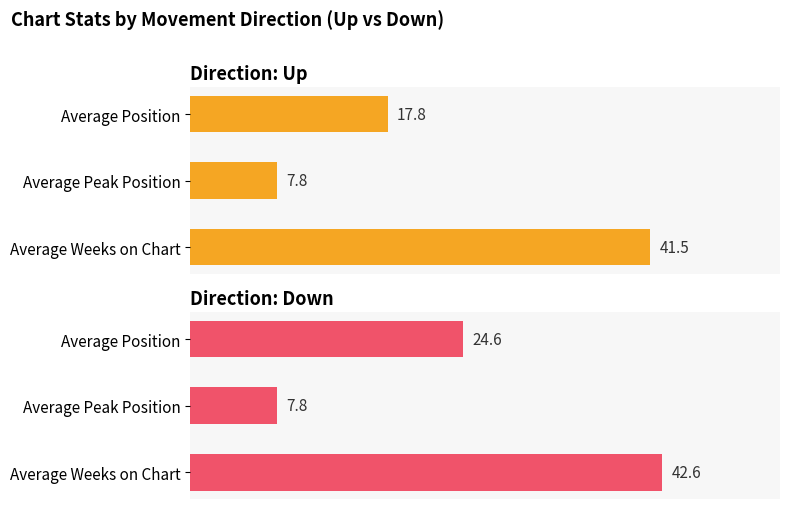

What is the sum of all Down values?

75.0